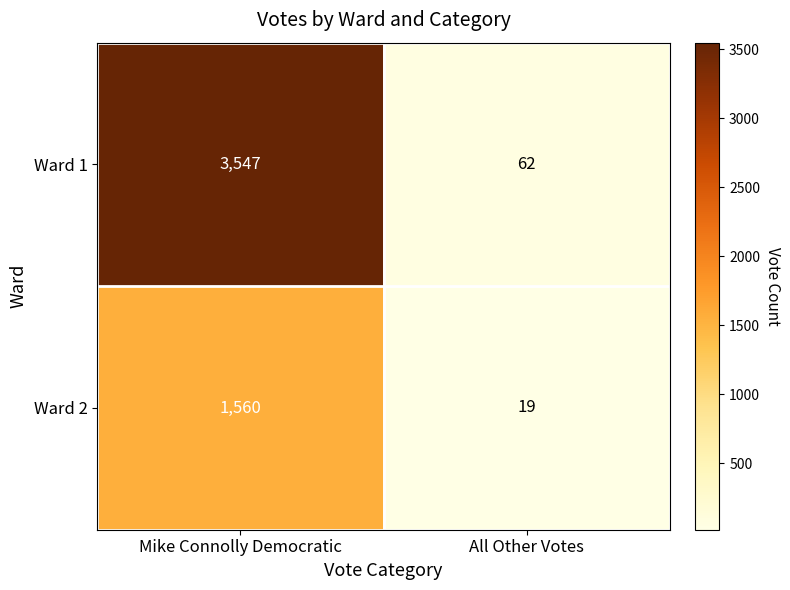

What is the approximate value of Ward 1 at All Other Votes, to the nearest 100?

100